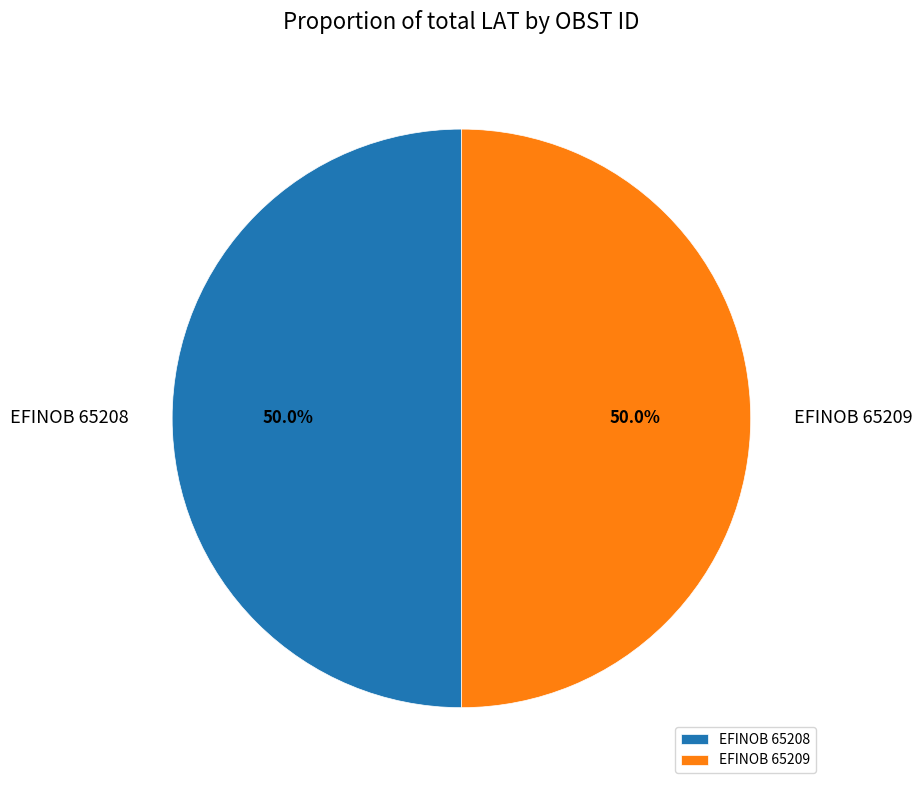

The EFINOB 65209 slice represents 59% of the pie. True or false?

False